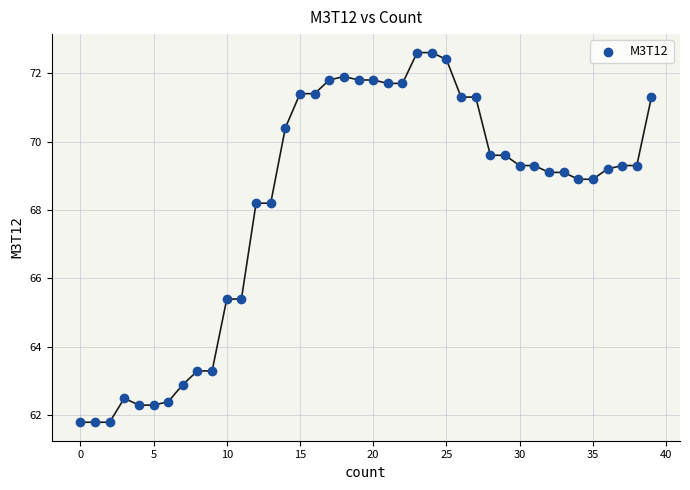

What is the range of Y values (max minus min)?

10.8